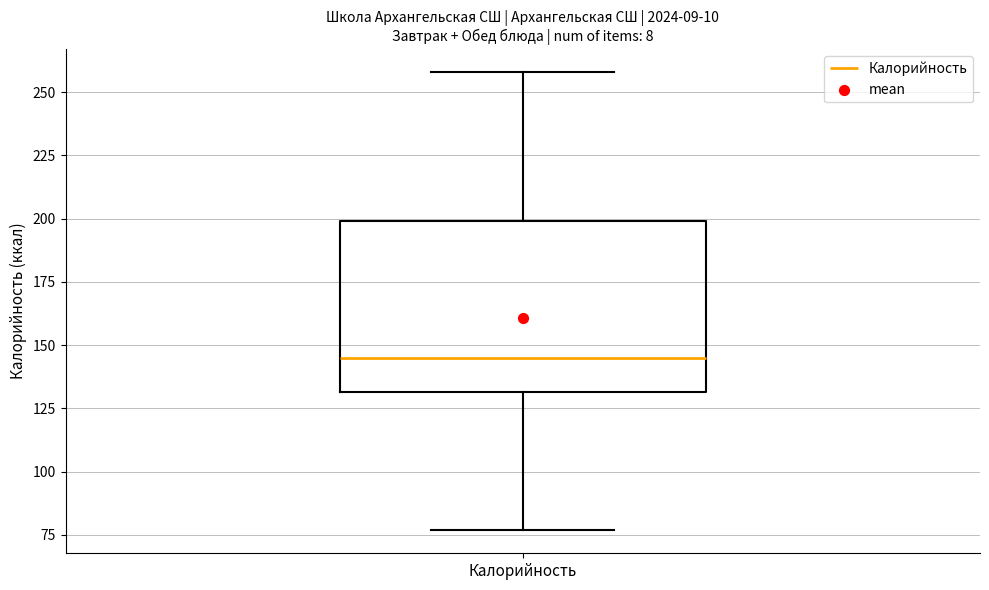

Transcribe this box plot: give where the median line is, the range the box spans, and where the two whiskers end, as read against the y-axis. The values are not printed on the chart, so give them approximately, as read against the axis.

median 145, box 130 to 200, whiskers 75 to 260